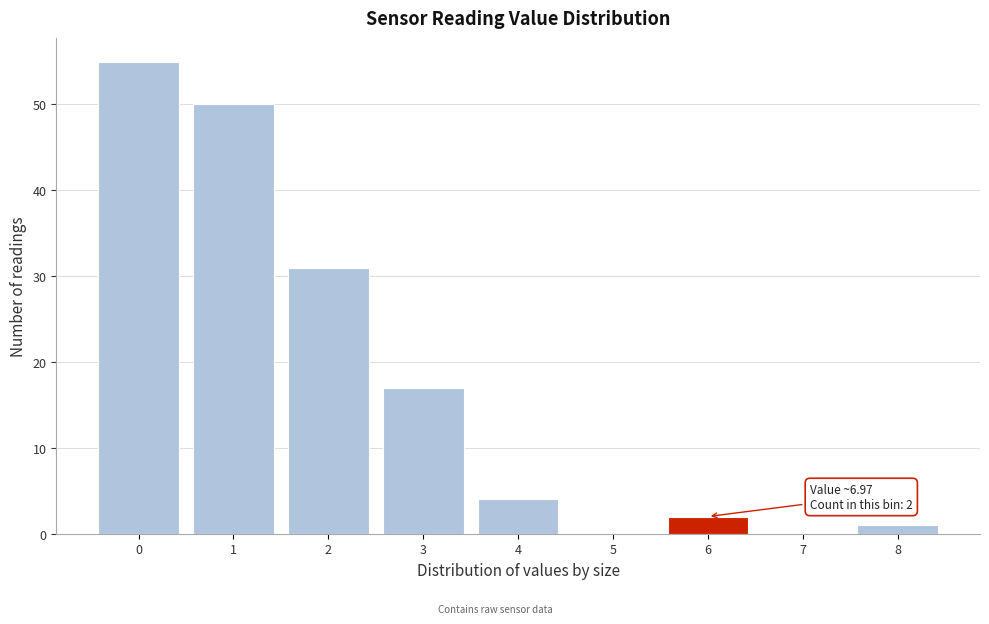

Reading left to right, list all the values displayed in this chart.

0=55	1=50	2=31	3=17	4=4	5=0	6=2	7=0	8=1